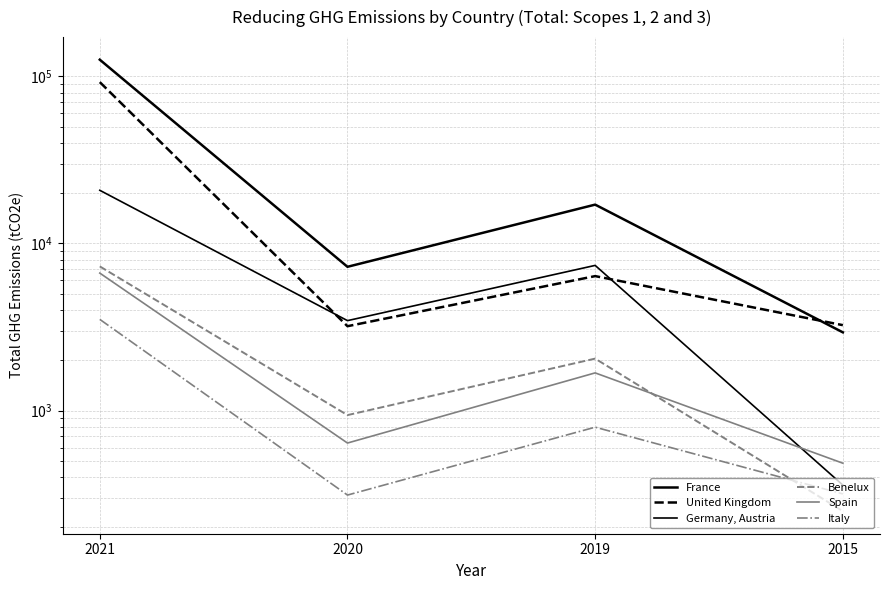

Reading left to right, transcribe all the data shown in this chart.

France: 2021=125742	2020=7246	2019=17067	2015=2937
United Kingdom: 2021=92310	2020=3196	2019=6374	2015=3243
Germany, Austria: 2021=20794	2020=3451	2019=7387	2015=358
Benelux: 2021=7287	2020=939	2019=2045	2015=250
Spain: 2021=6645	2020=639	2019=1680	2015=484
Italy: 2021=3512	2020=312	2019=795	2015=317